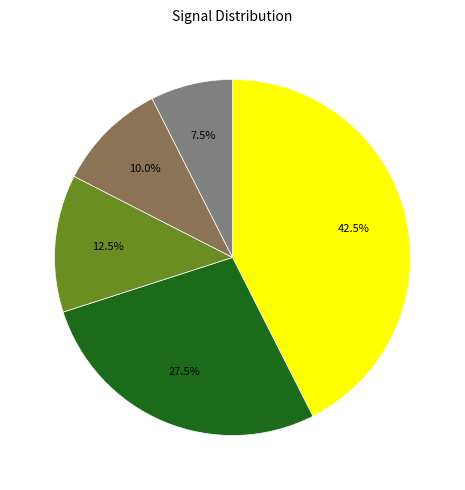

Does any single category account for the majority?

No